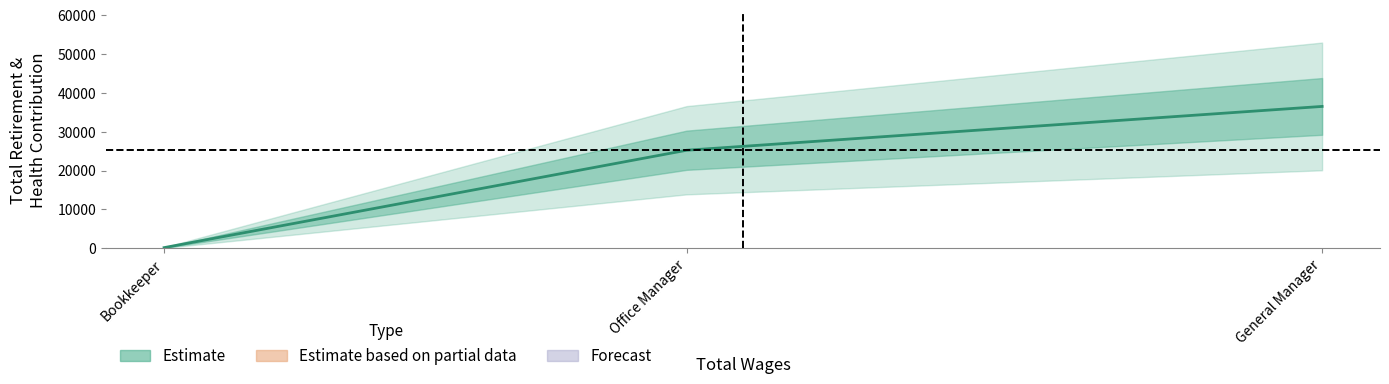

List the labels in order of value, smallest first.

Bookkeeper, Office Manager, General Manager